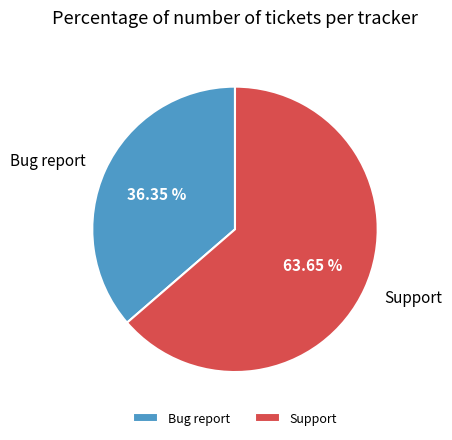

Approximately how many times larger is the value at Support compared to Bug report?

1.8